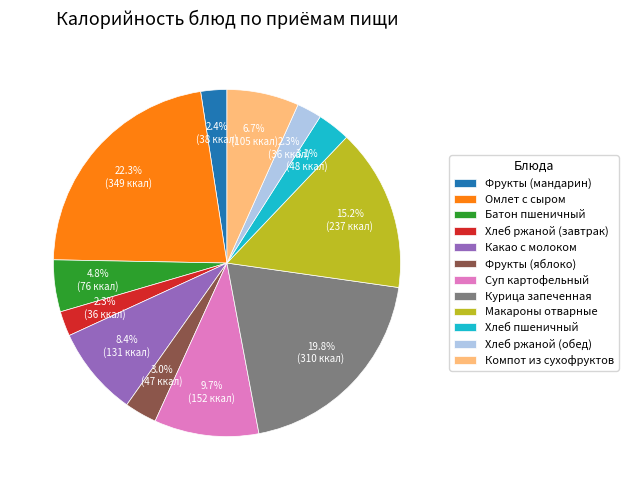

To the nearest percent, what is the difference between the Хлеб ржаной (завтрак) and Макароны отварные slice percentages?

13%